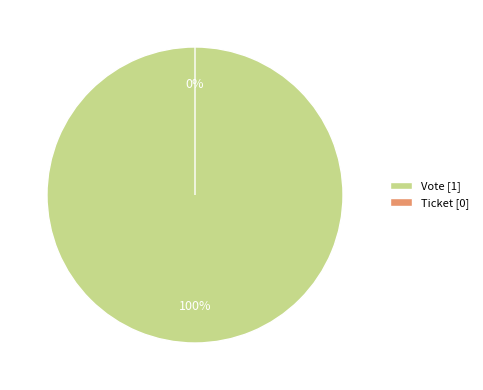

True or false: Ticket accounts for 0% of the total.

True